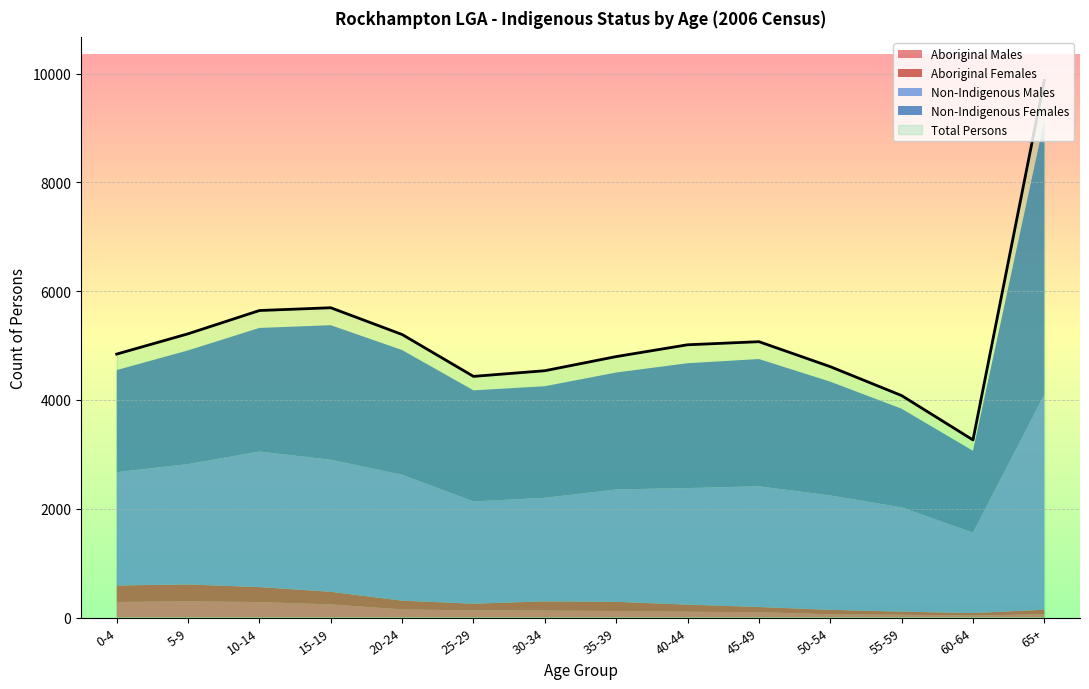

What is the label of the 1st point from the right?

65+